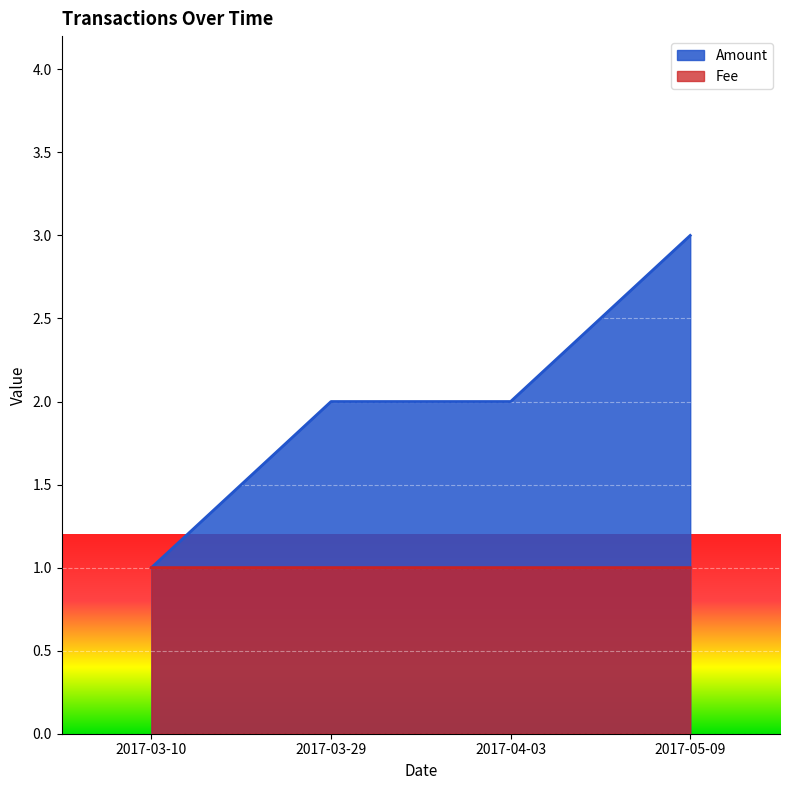

Which has a higher value, 2017-05-09 or 2017-03-29?

2017-05-09